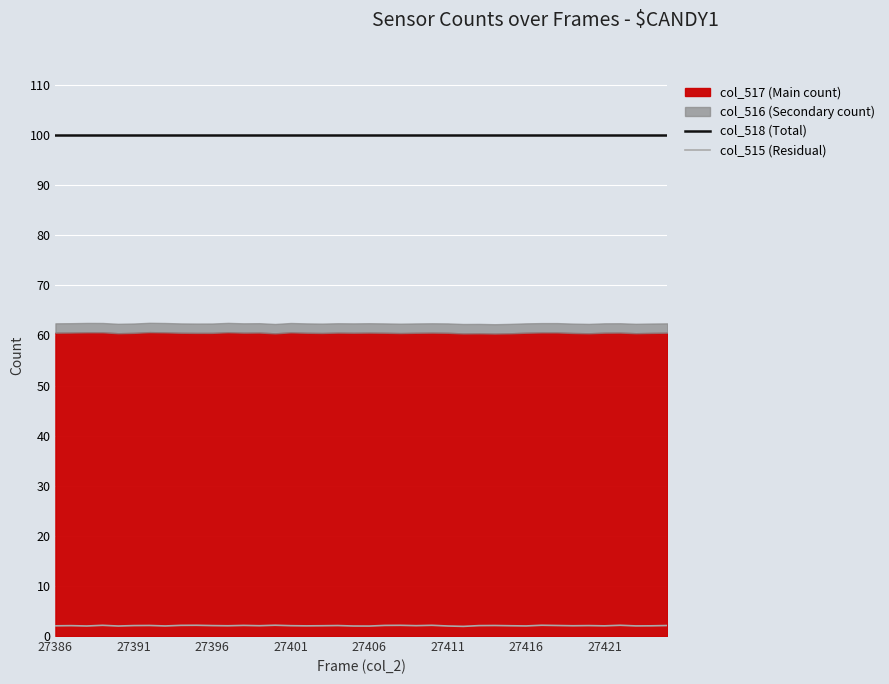

True or false: col_518 (Total) has a value of 28.5 at 27401.

False